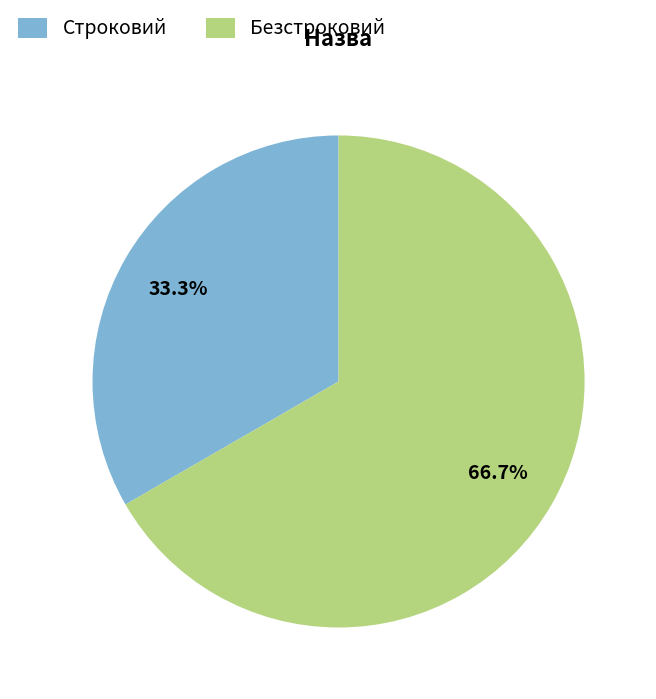

To the nearest percent, what portion does Строковий represent?

33%